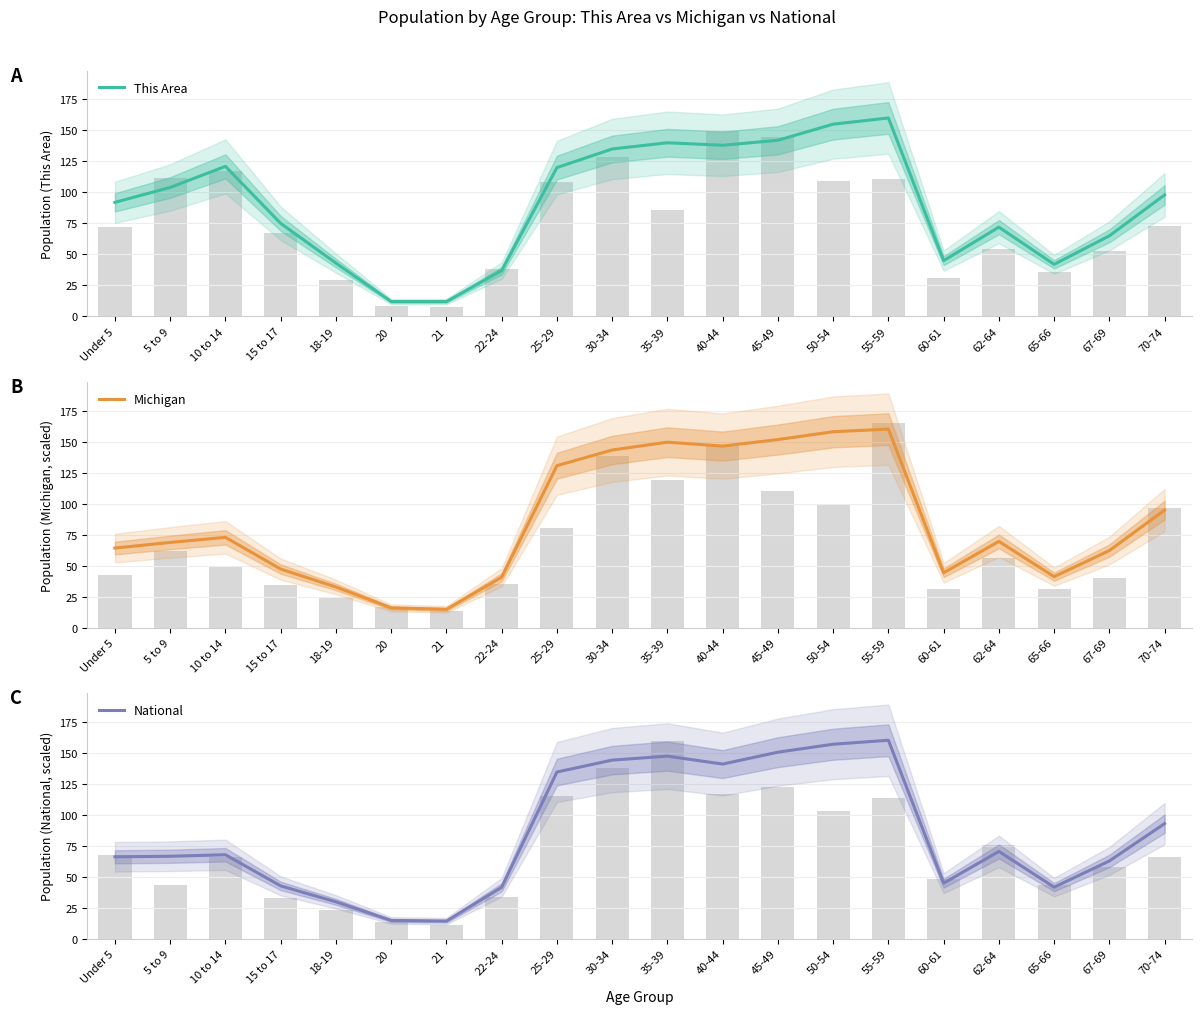

What is the average value of the National series?

84.5